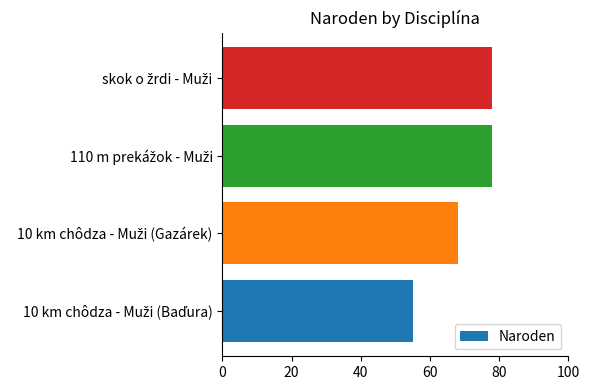

How many bars are there in total?

4